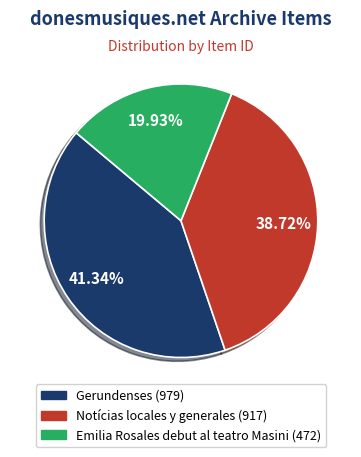

What percentage is NOT represented by Emilia Rosales debut al teatro Masini (472)?

80.1%